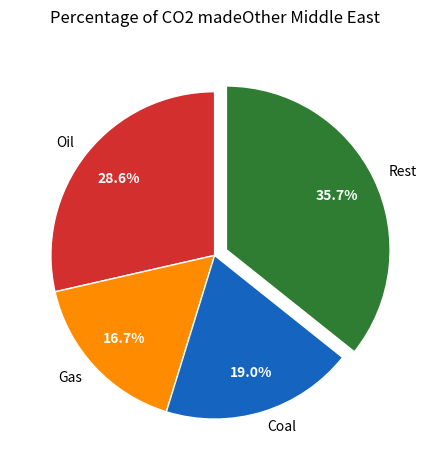

Rank the categories by value from lowest to highest.

Gas, Coal, Oil, Rest